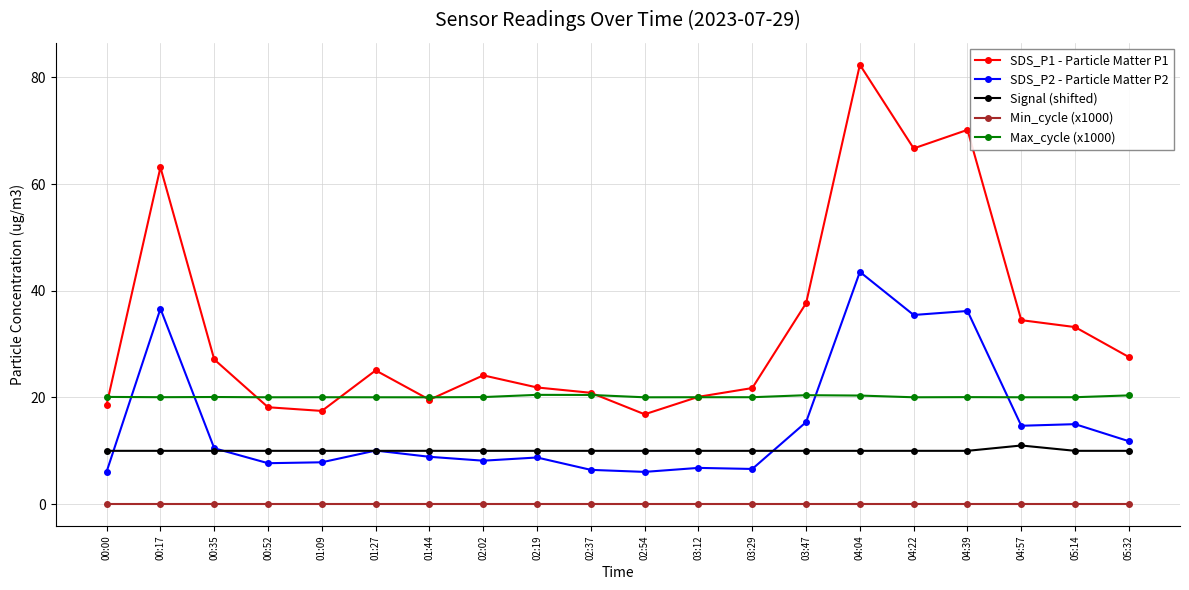

True or false: SDS_P2 - Particle Matter P2 has more than 0 interior local peaks.

True